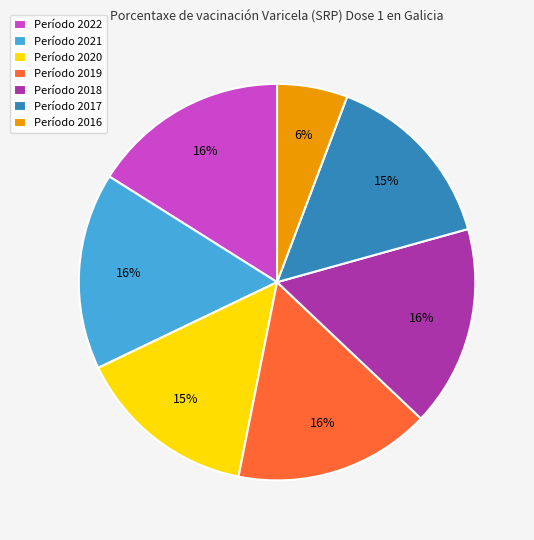

Which category has the smallest portion of the pie?

Período 2016